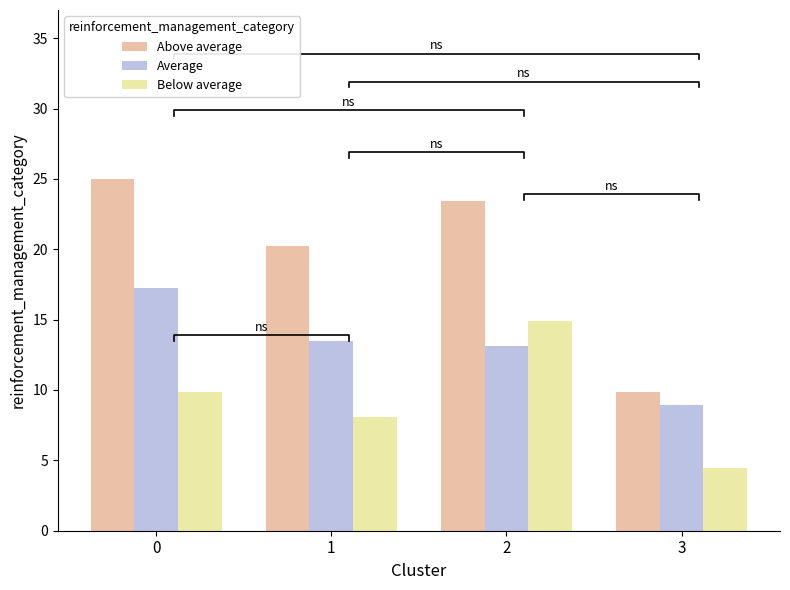

The value of Below average at 3 is 4.5. True or false?

True